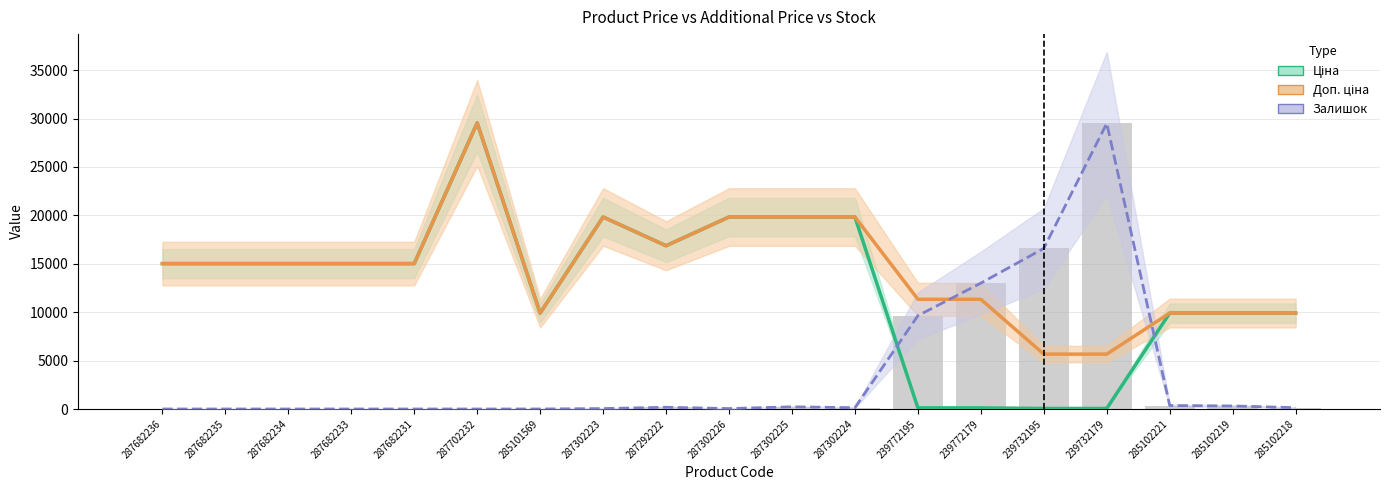

Rank the series at 239732195 from highest to lowest value.

Залишок (scaled), Доп. ціна, Ціна